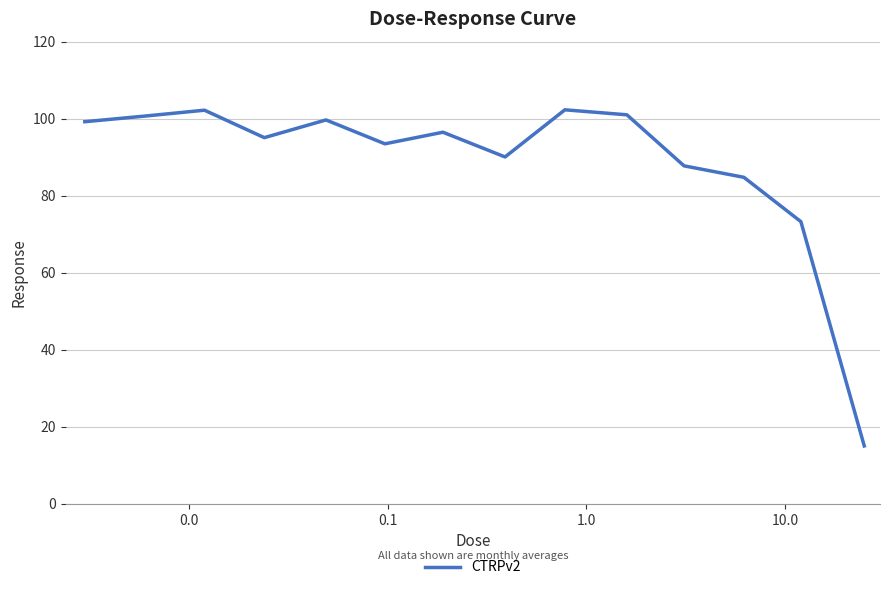

What is the difference between the maximum and minimum values?

87.3